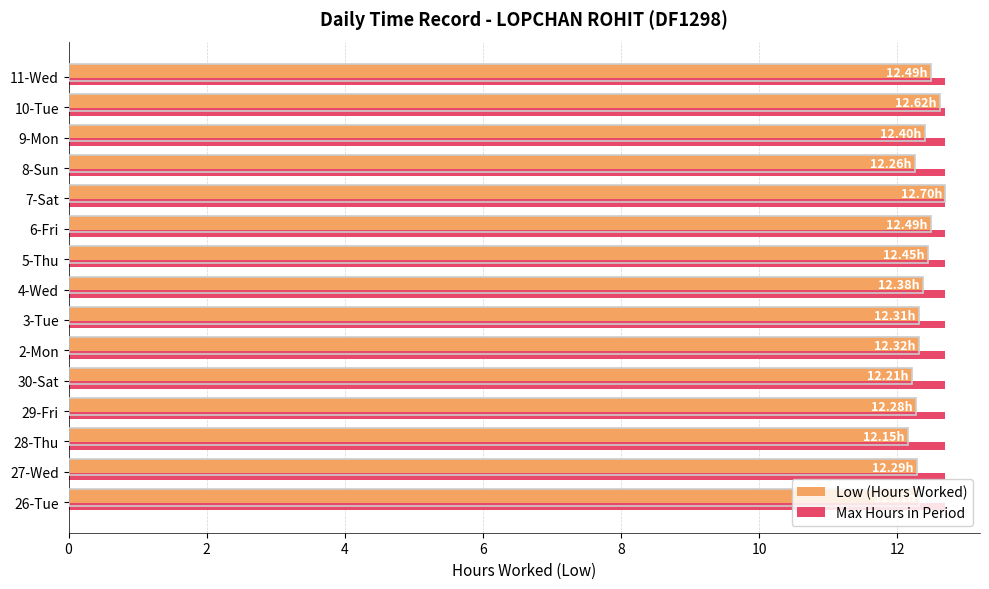

What is the maximum value for Max Hours in Period?

12.7